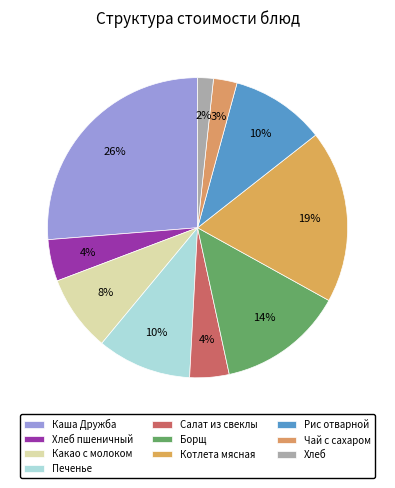

How many segments does this pie chart have?

10